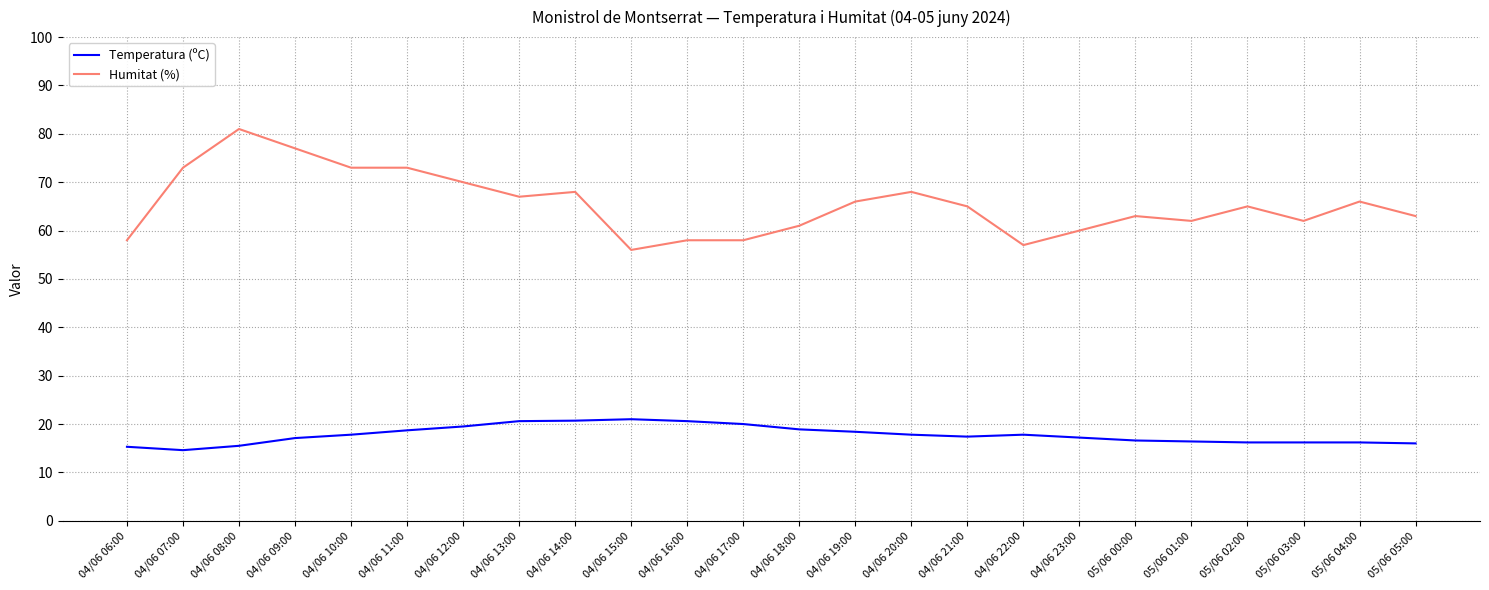

What is the spread (max minus min) of values at 04/06 07:00?

58.4